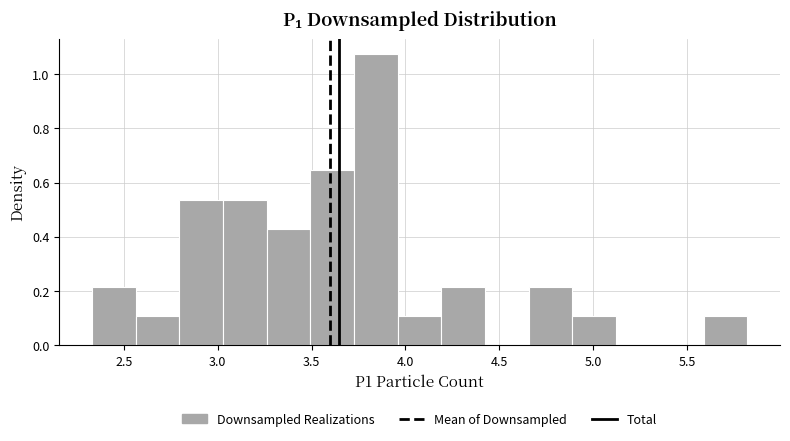

Over which range of the x-axis is the bar tallest?

3.75 to 3.95